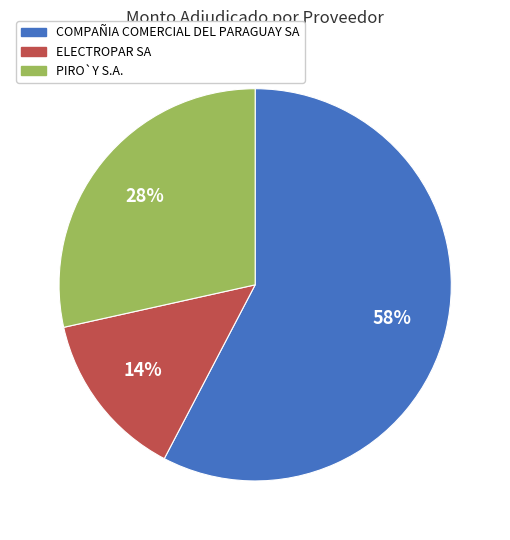

Which slice represents more than half of the pie?

COMPAÑIA COMERCIAL DEL PARAGUAY SA